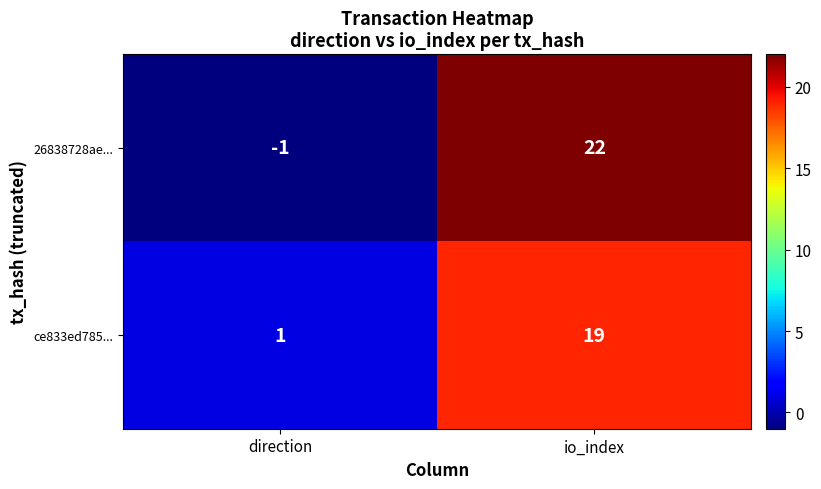

Between direction and io_index, which series saw the biggest shift?

26838728ae...